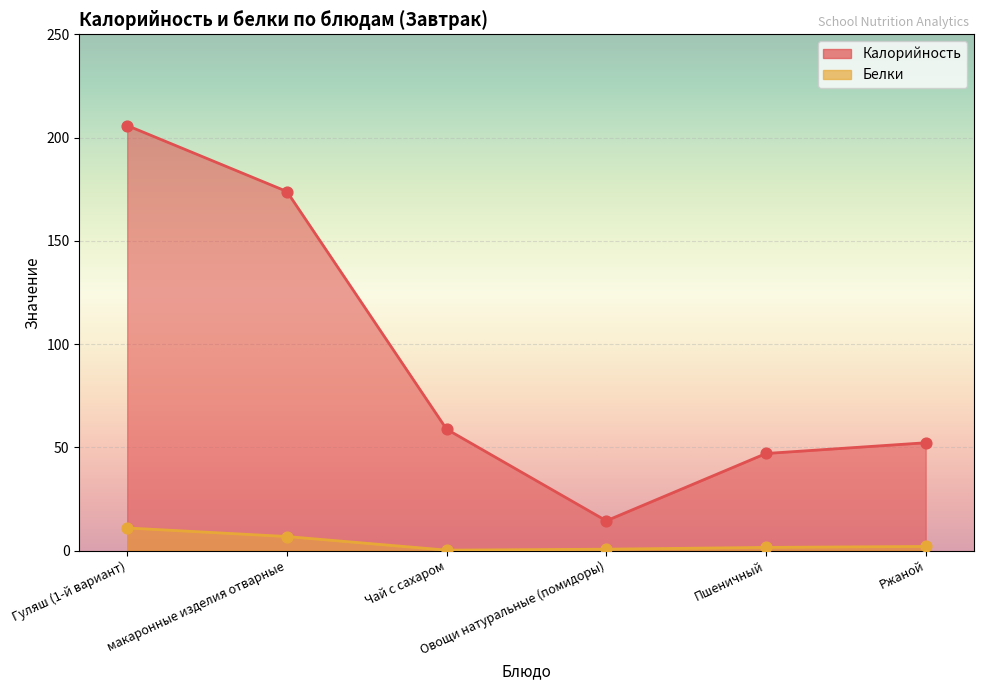

Which series contains the lowest Y value?

Белки